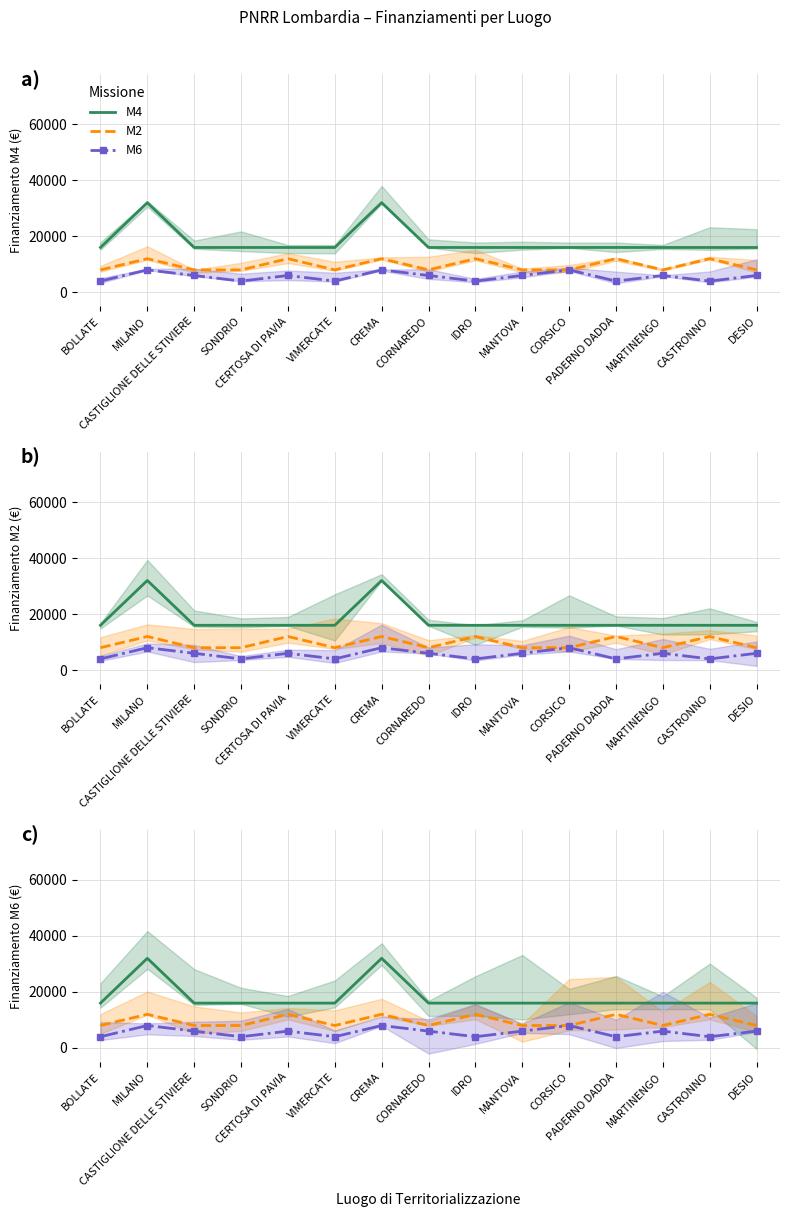

Reading left to right, extract all data points from this chart.

M4: 16000	32000	16000	16000	16000	16000	32000	16000	16000	16000	16000	16000	16000	16000	16000
M2: 8000	12000	8000	8000	12000	8000	12000	8000	12000	8000	8000	12000	8000	12000	8000
M6: 4000	8000	6000	4000	6000	4000	8000	6000	4000	6000	8000	4000	6000	4000	6000